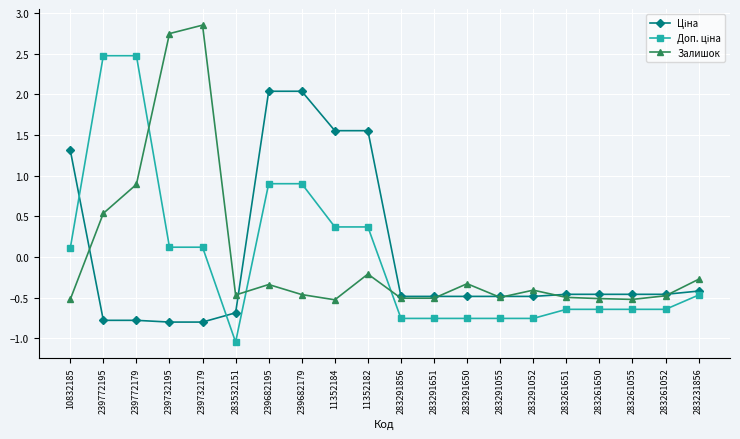

What is the spread (max minus min) of values at 283291052?

0.3